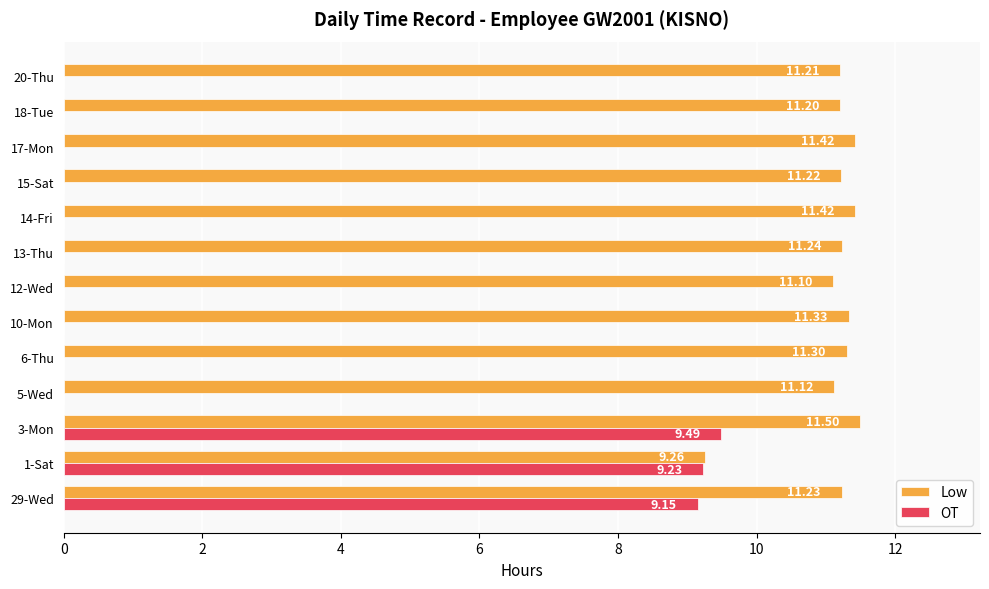

What is the sum of the OT values at 3-Mon and 17-Mon?

9.5